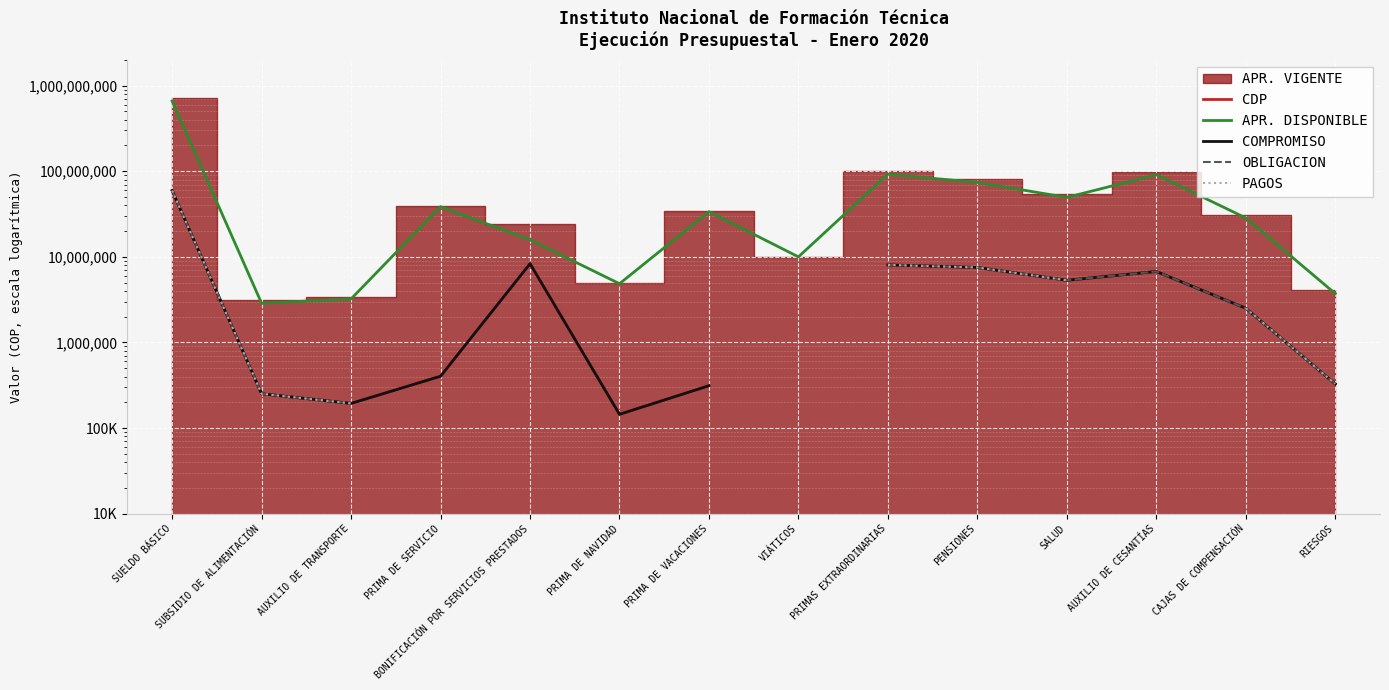

At which label does COMPROMISO reach its peak?

SUELDO BÁSICO